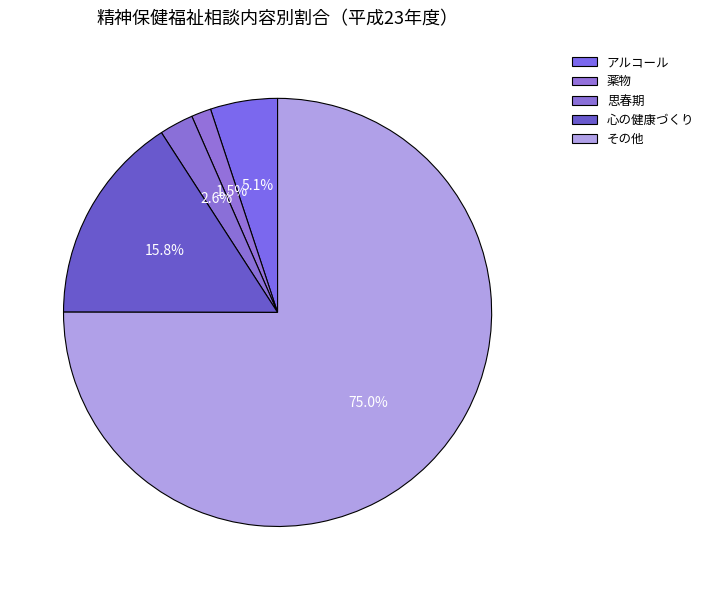

How many slices are in this pie chart?

5